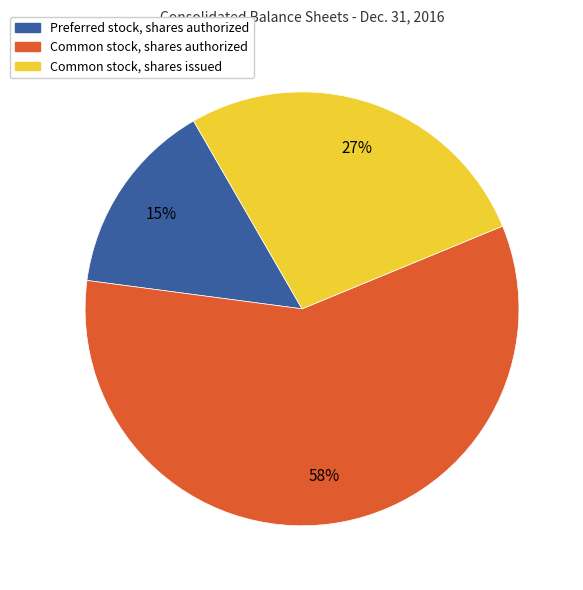

Is the sum of Common stock, shares issued and Common stock, shares authorized greater than half?

Yes